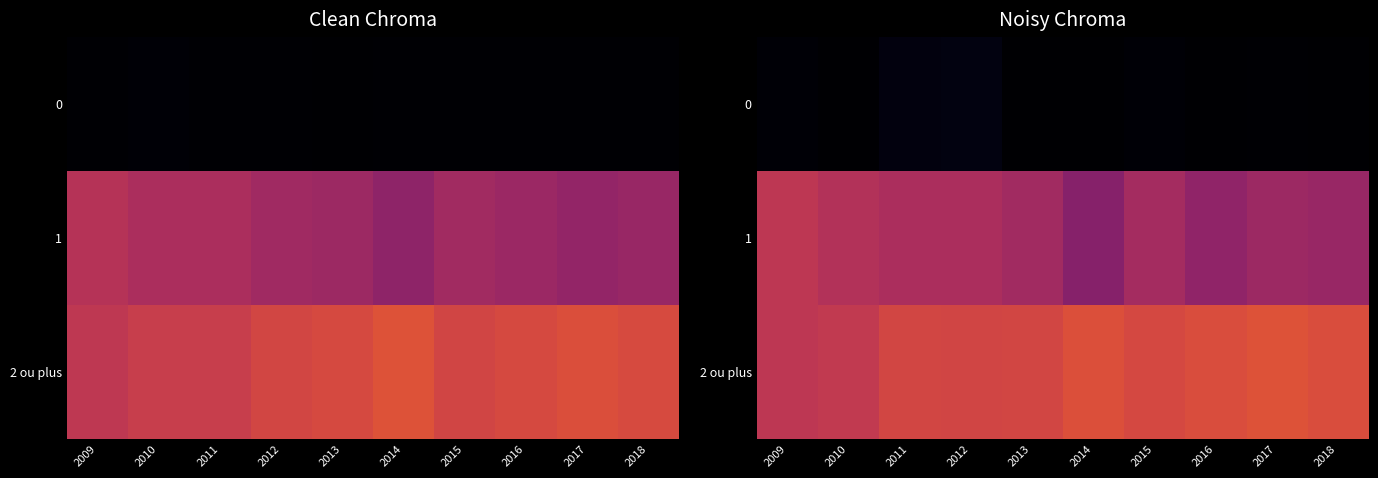

Where is 1 nearest to the value 43?

2013